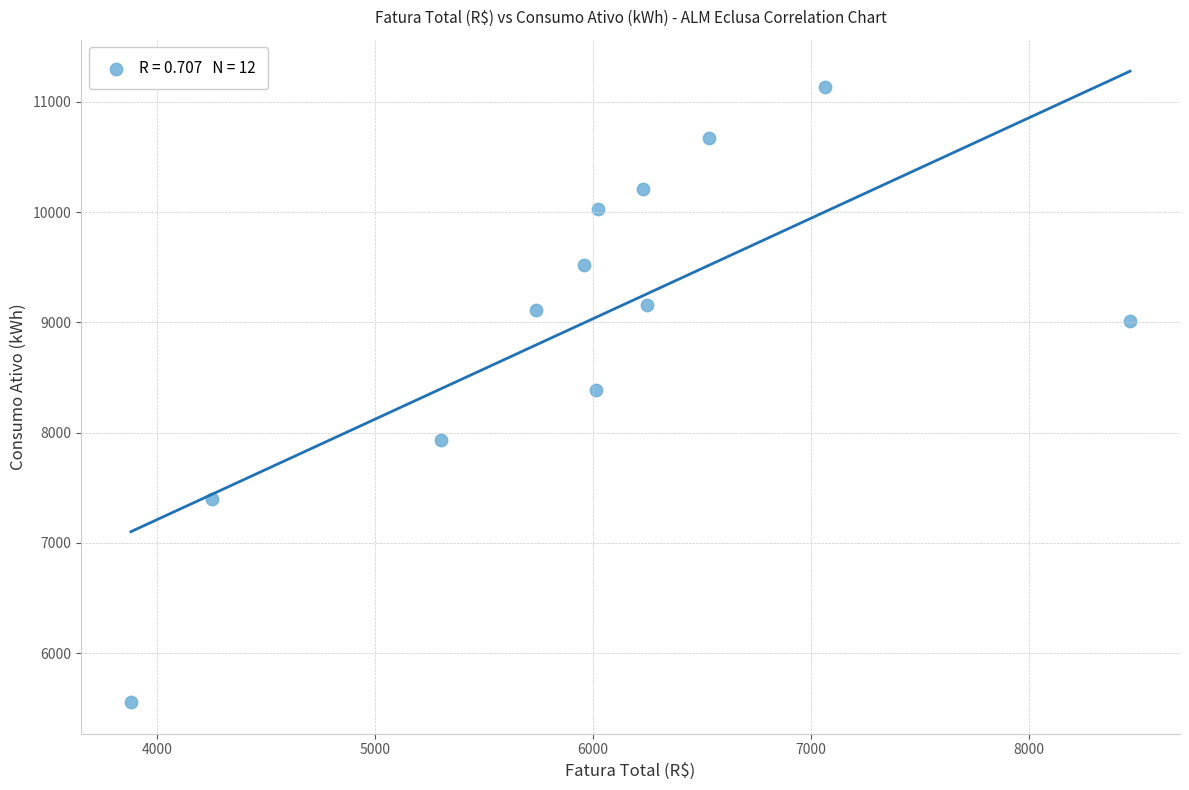

What is the range of Y values (max minus min)?

5573